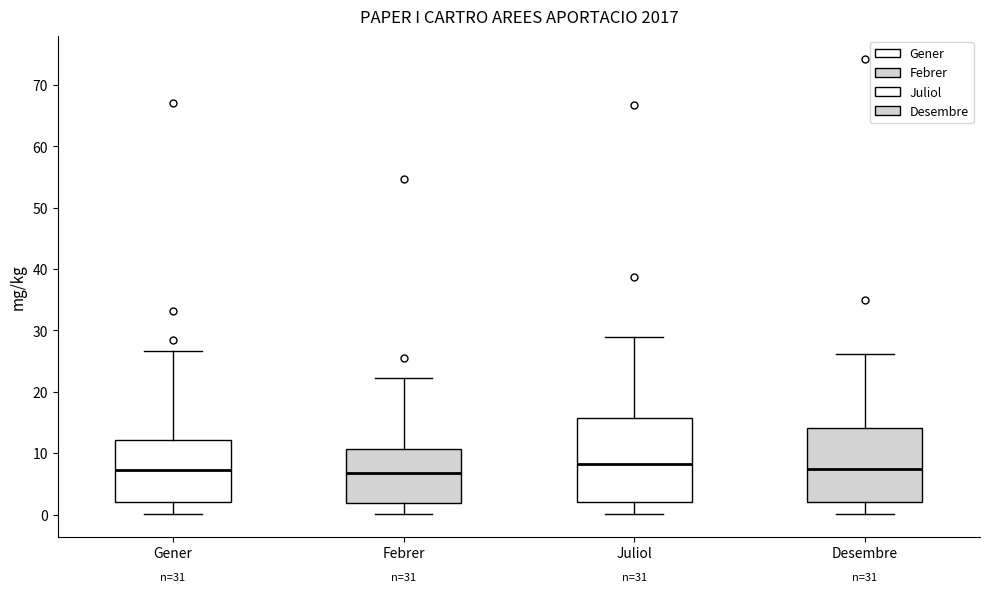

Reading left to right, read every box against the y-axis: the position of its median line, the range the box covers, and the ends of its whiskers. The values are not printed on the chart, so give them approximately, as read against the axis.

Gener: median 7, box 2 to 12, whiskers 0 to 27
Febrer: median 7, box 2 to 11, whiskers 0 to 22
Juliol: median 8, box 2 to 16, whiskers 0 to 29
Desembre: median 7, box 2 to 14, whiskers 0 to 26